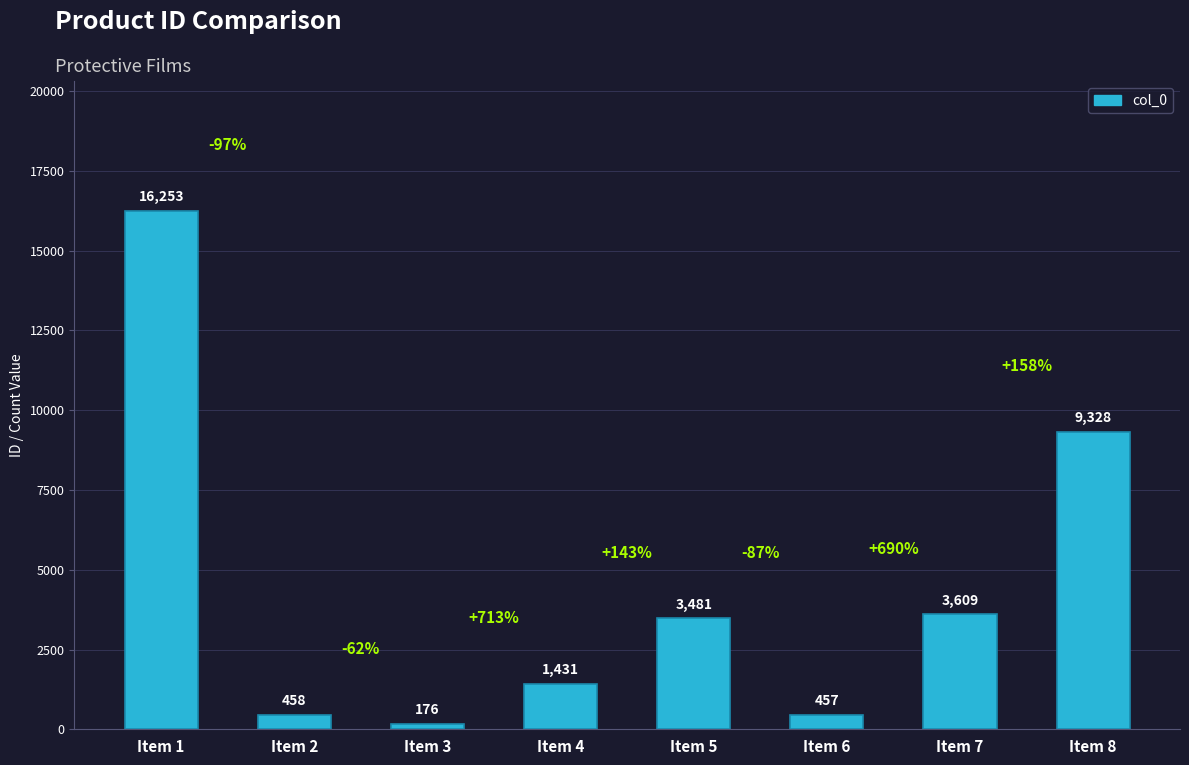

Which has a higher value, Item 3 or Item 1?

Item 1